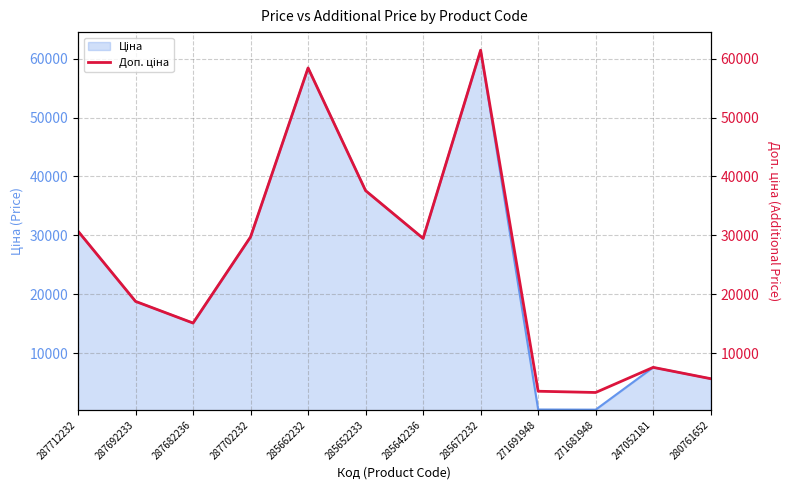

Where is the data nearest to the value 32383?

287712232